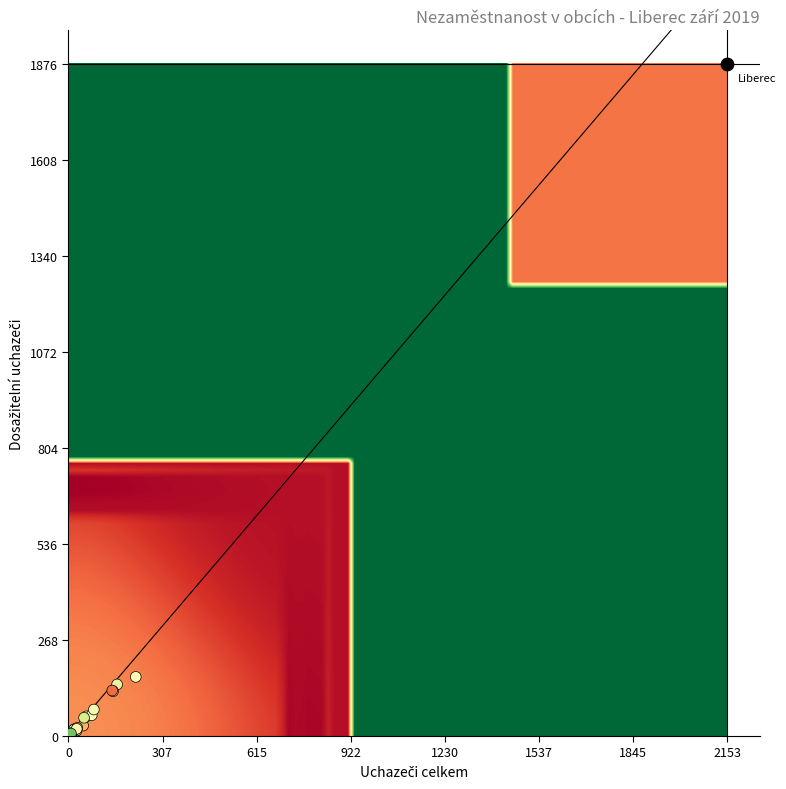

What is the highest value of the podíl series?

6.6